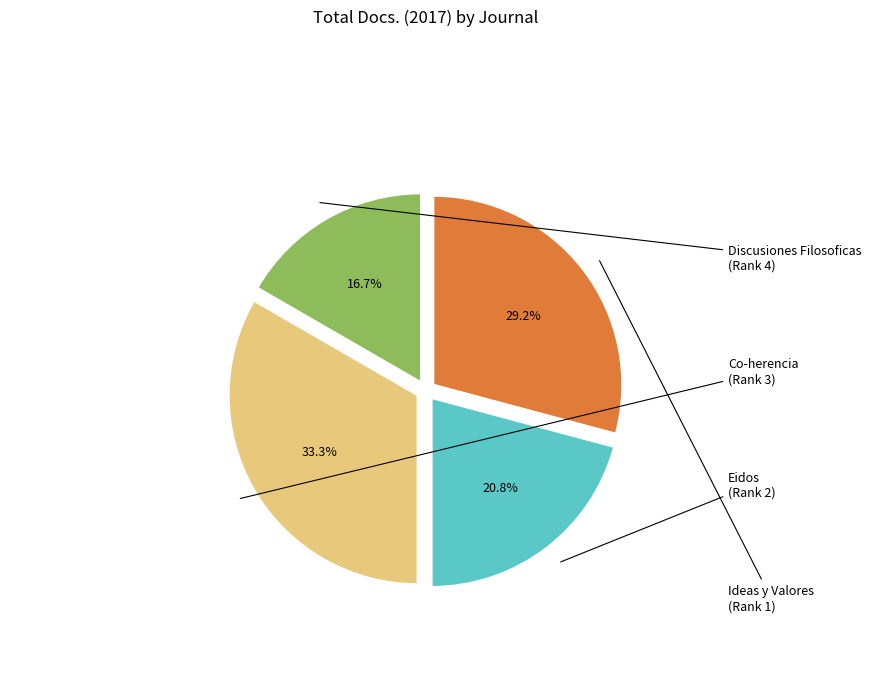

Combined, do Co-herencia and Eidos account for over 50%?

Yes